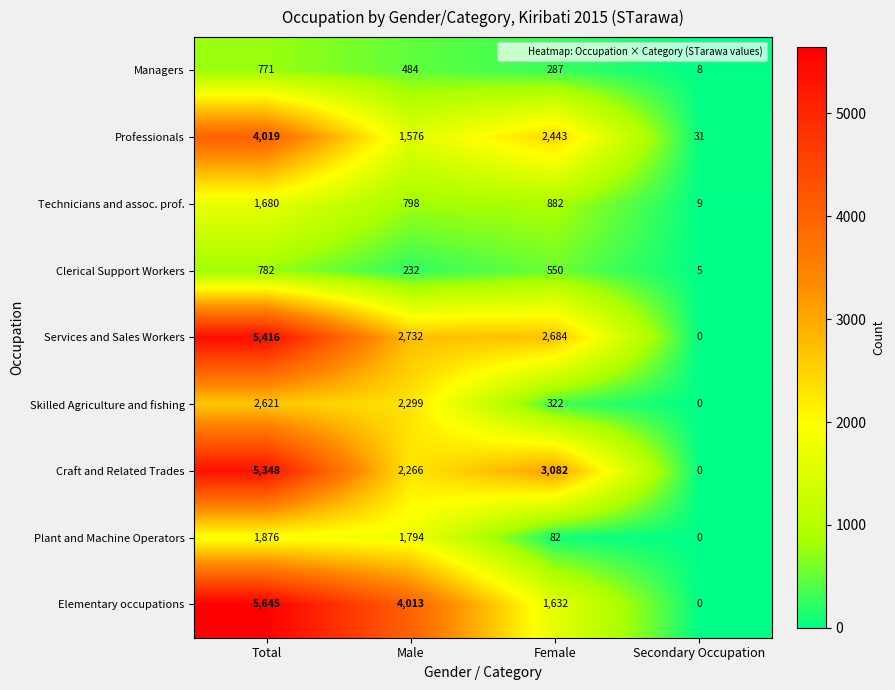

The Professionals series shows 31 at Secondary Occupation. True or false?

True